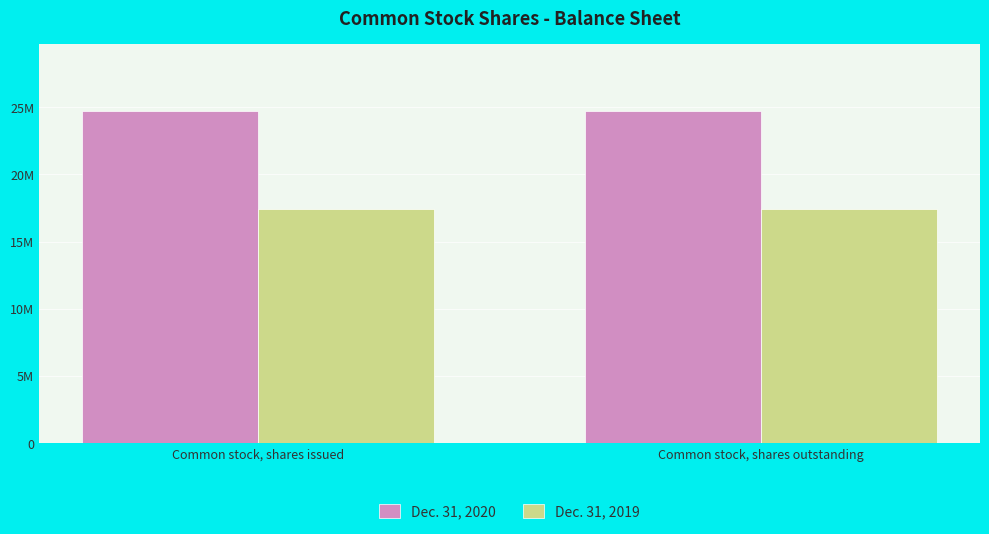

What is the sum of all Dec. 31, 2019 values?

34851308